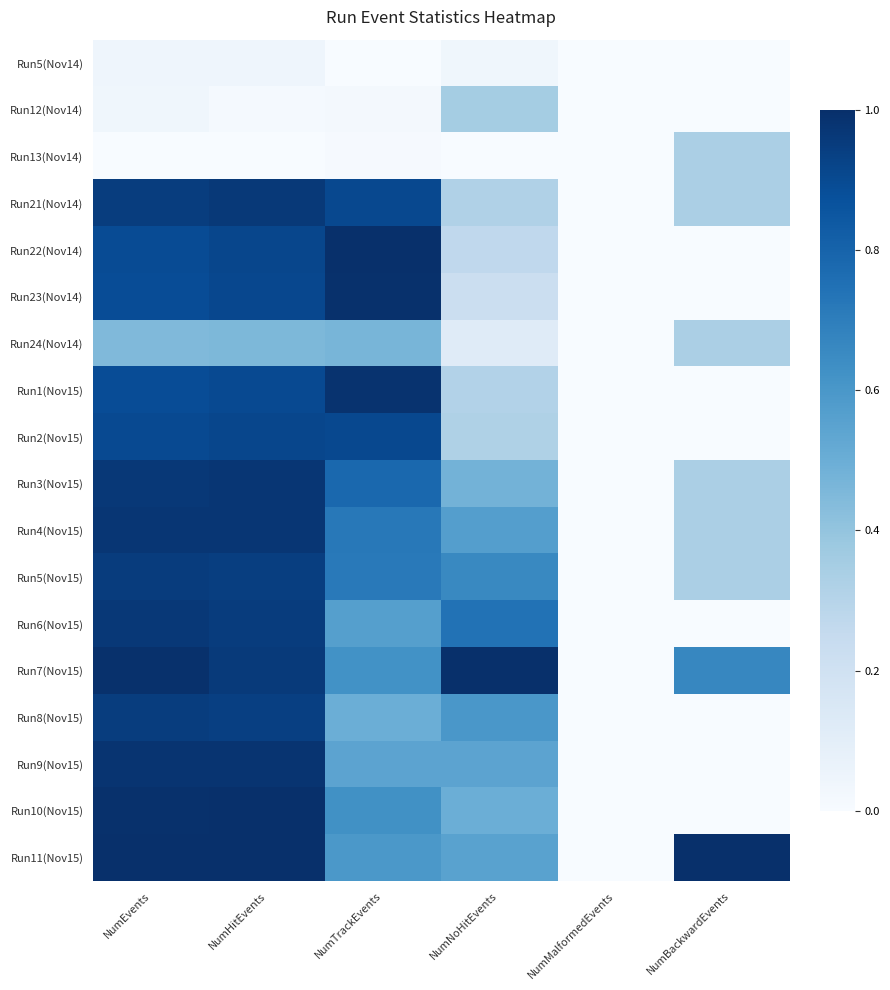

Which label corresponds to the smallest value in the chart?

NumTrackEvents